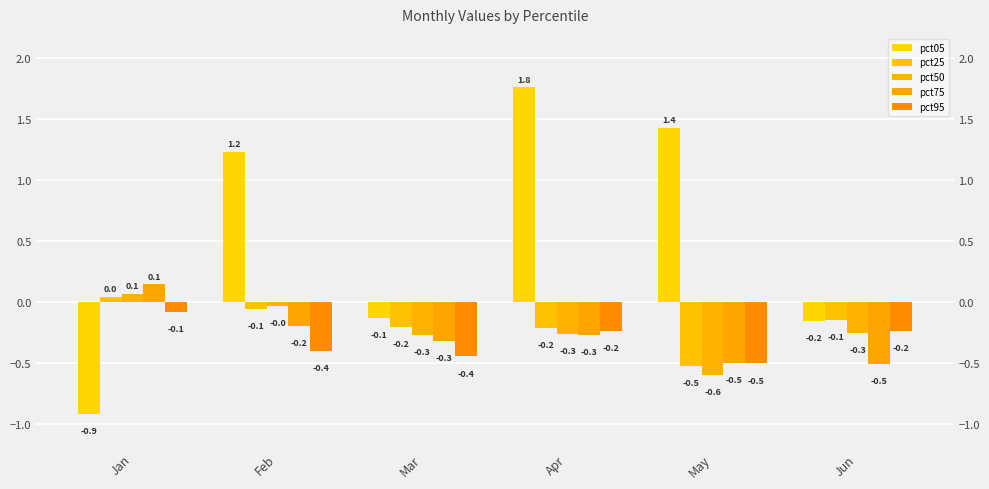

What is the difference between the pct05 values at Apr and Jun?

1.9